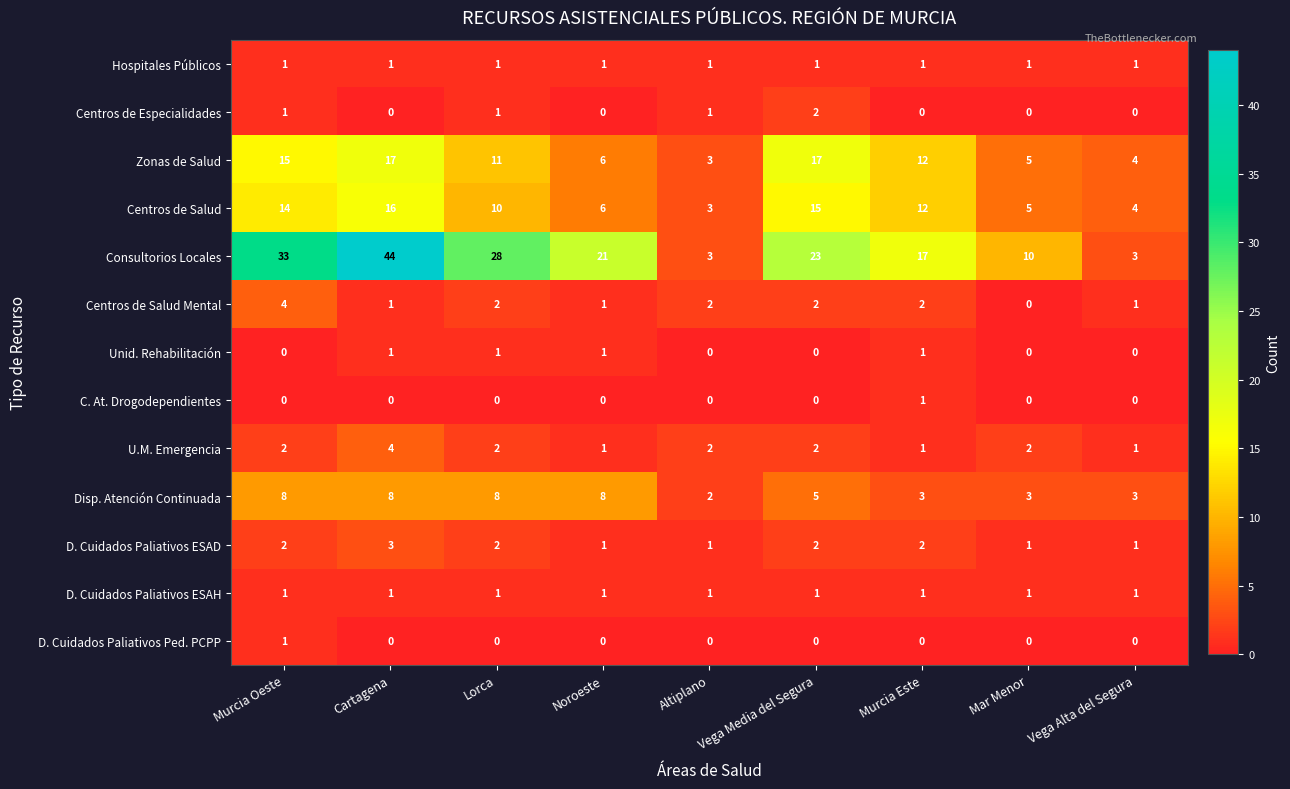

Which series has the largest total across all categories?

Consultorios Locales